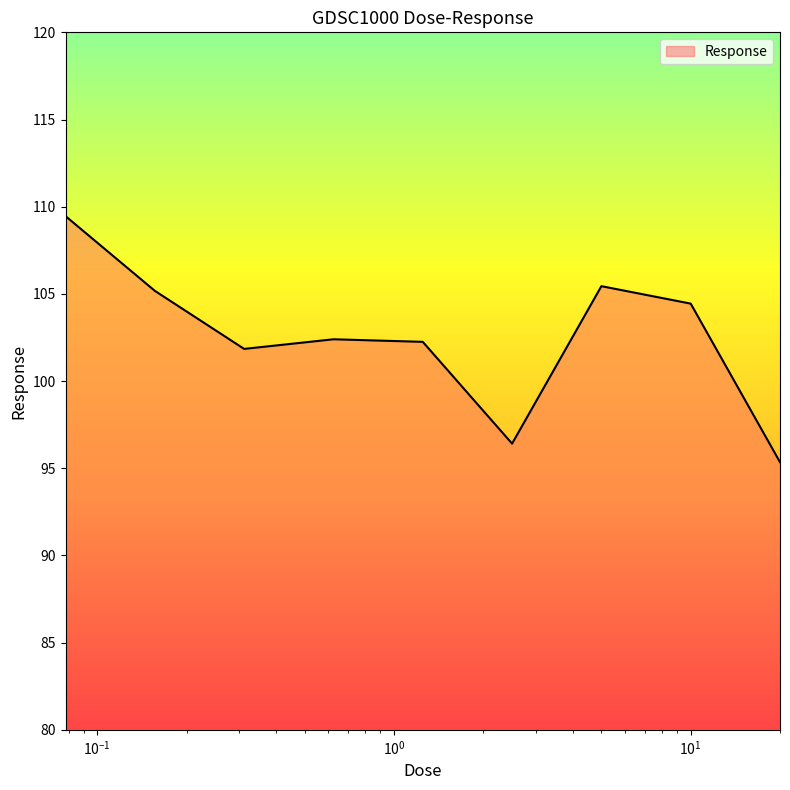

What is the smallest value displayed?

95.3